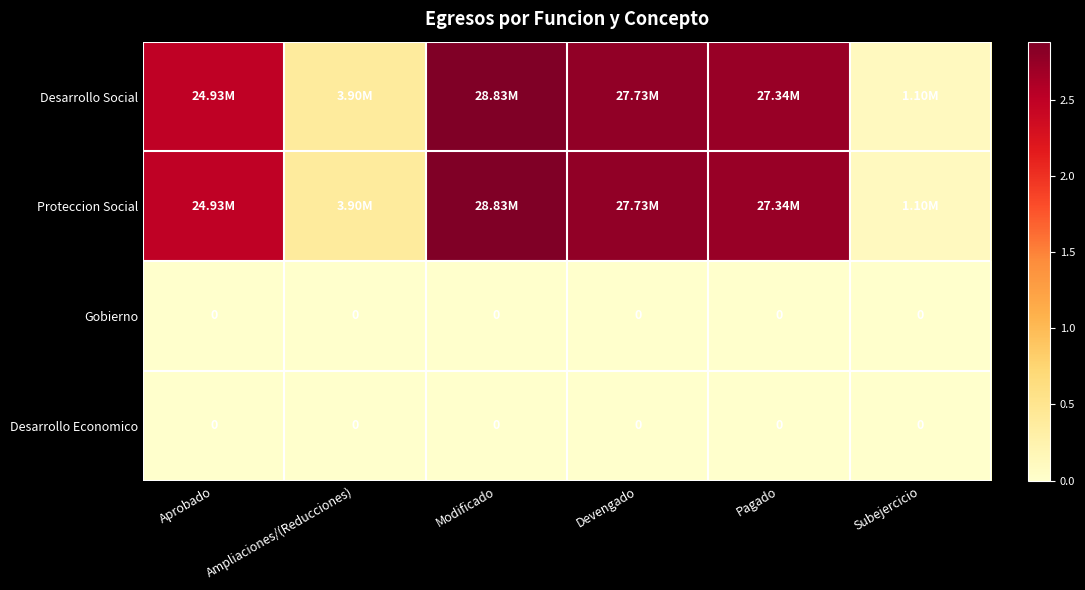

What is the total value across all series at Modificado?

57657600.0